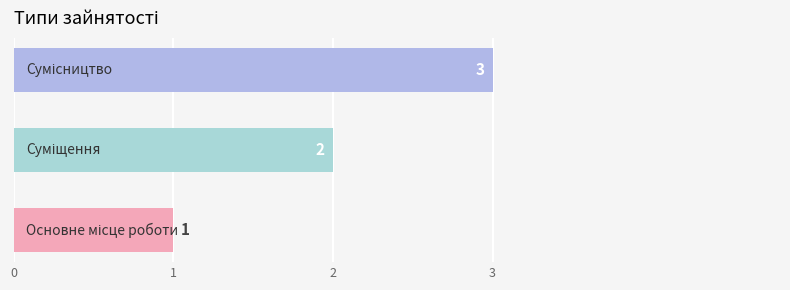

What is the greatest value displayed?

3